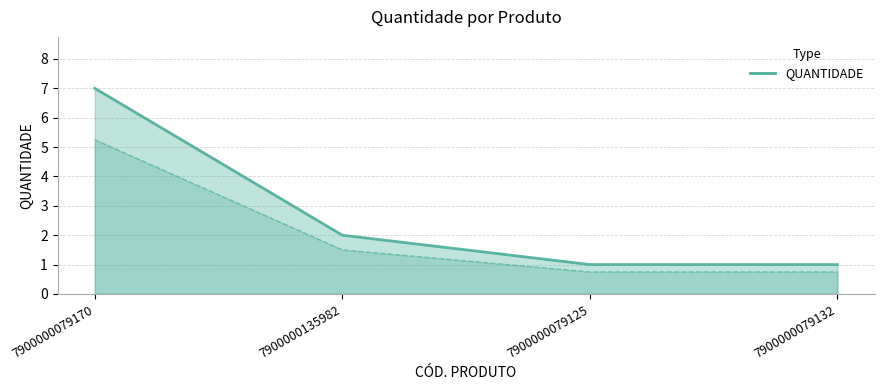

List the labels in order of value, largest first.

7900000079170, 7900000135982, 7900000079125, 7900000079132